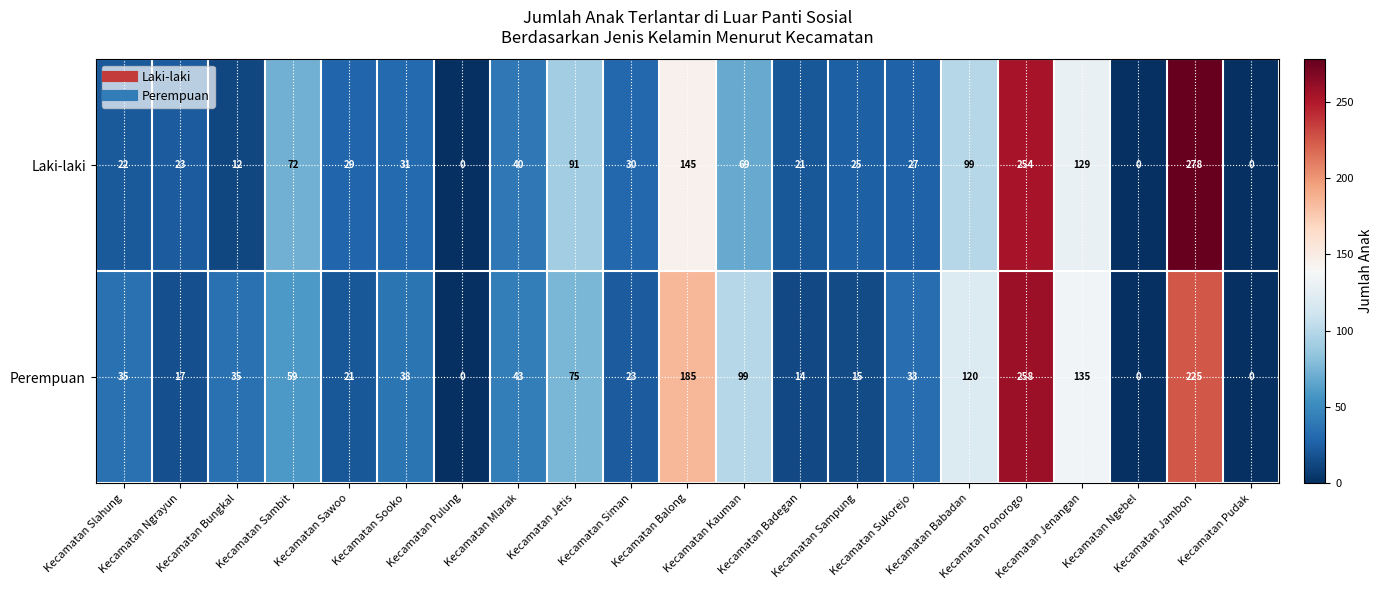

Which series has the largest total across all categories?

Perempuan